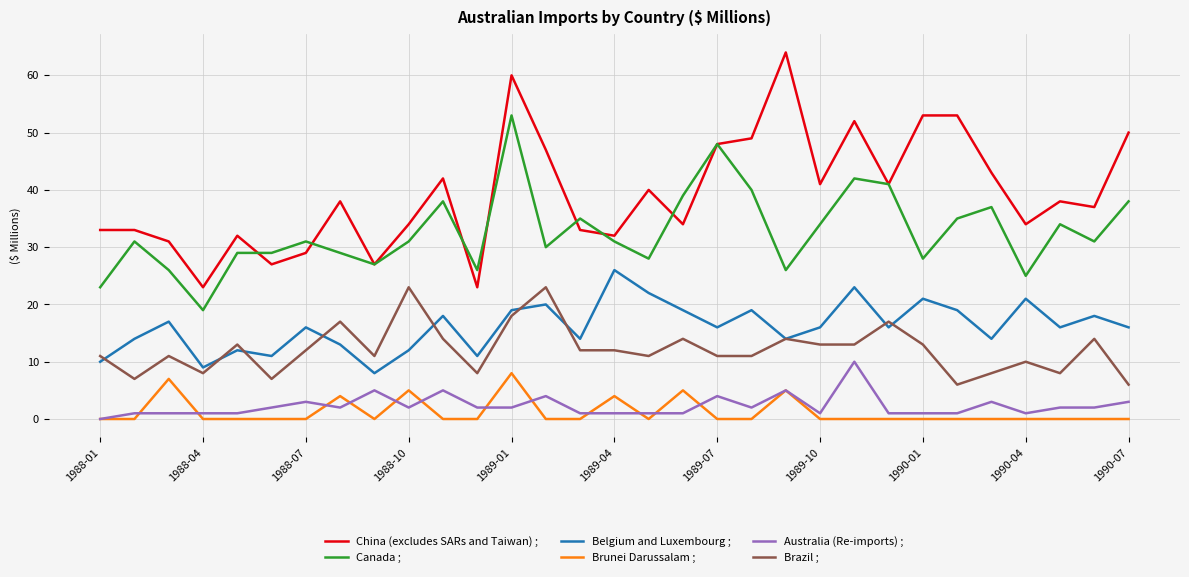

True or false: Belgium and Luxembourg ; and Brazil ; intersect in this chart.

True